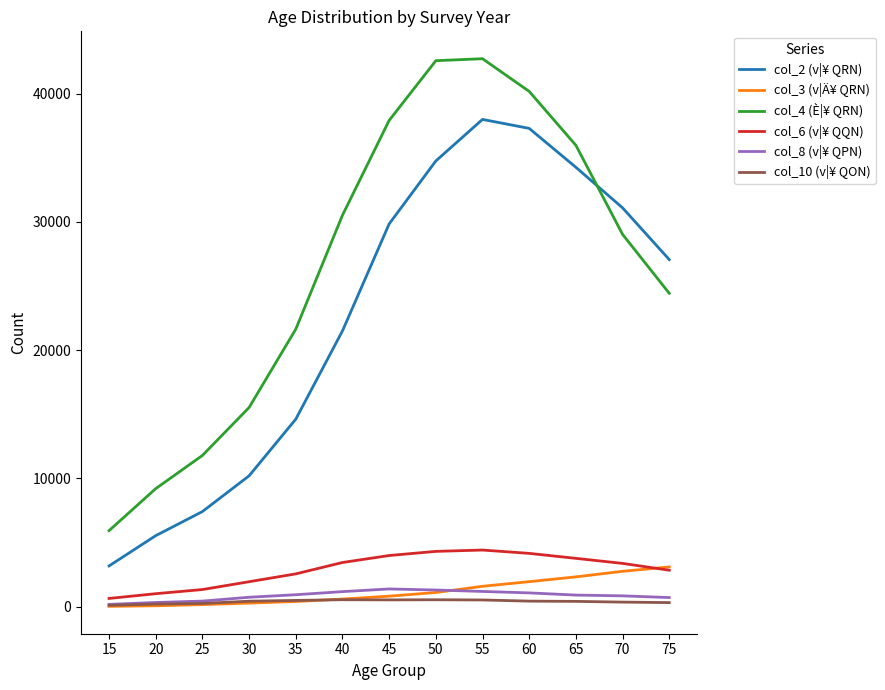

What are all the series names shown in the legend?

col_2 (v|¥ QRN), col_3 (v|Ä¥ QRN), col_4 (È|¥ QRN), col_6 (v|¥ QQN), col_8 (v|¥ QPN), col_10 (v|¥ QON)